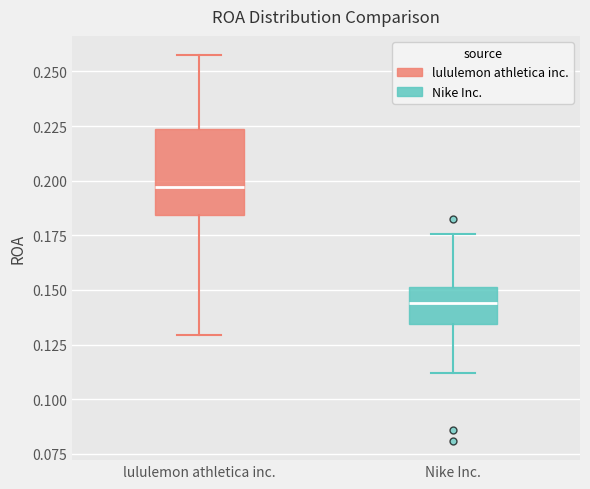

Reading left to right, transcribe this box plot: for each box, give where its median line is, the range the box spans, and where its two whiskers end, as read against the y-axis. The values are not printed on the chart, so give them approximately, as read against the axis.

lululemon athletica inc.: median 0.195, box 0.185 to 0.225, whiskers 0.130 to 0.255
Nike Inc.: median 0.145, box 0.135 to 0.150, whiskers 0.110 to 0.175